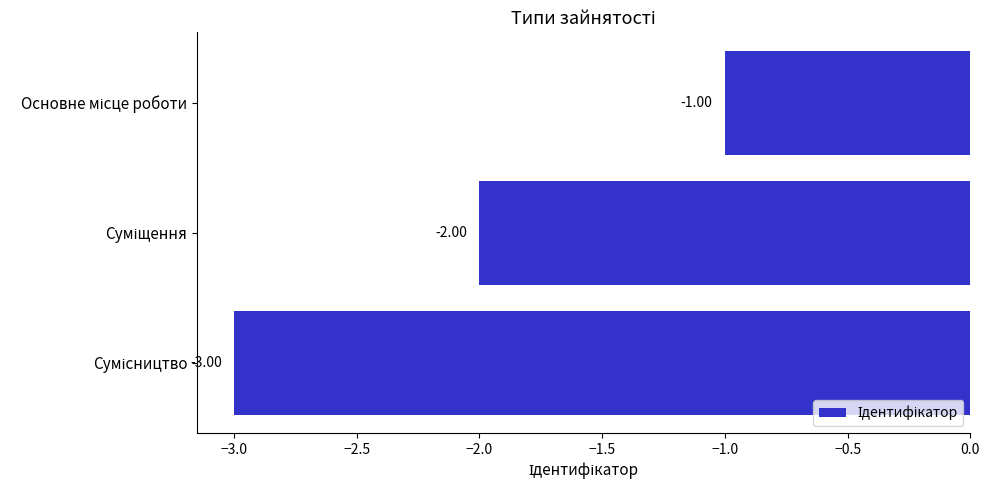

Does the chart contain any negative values?

Yes